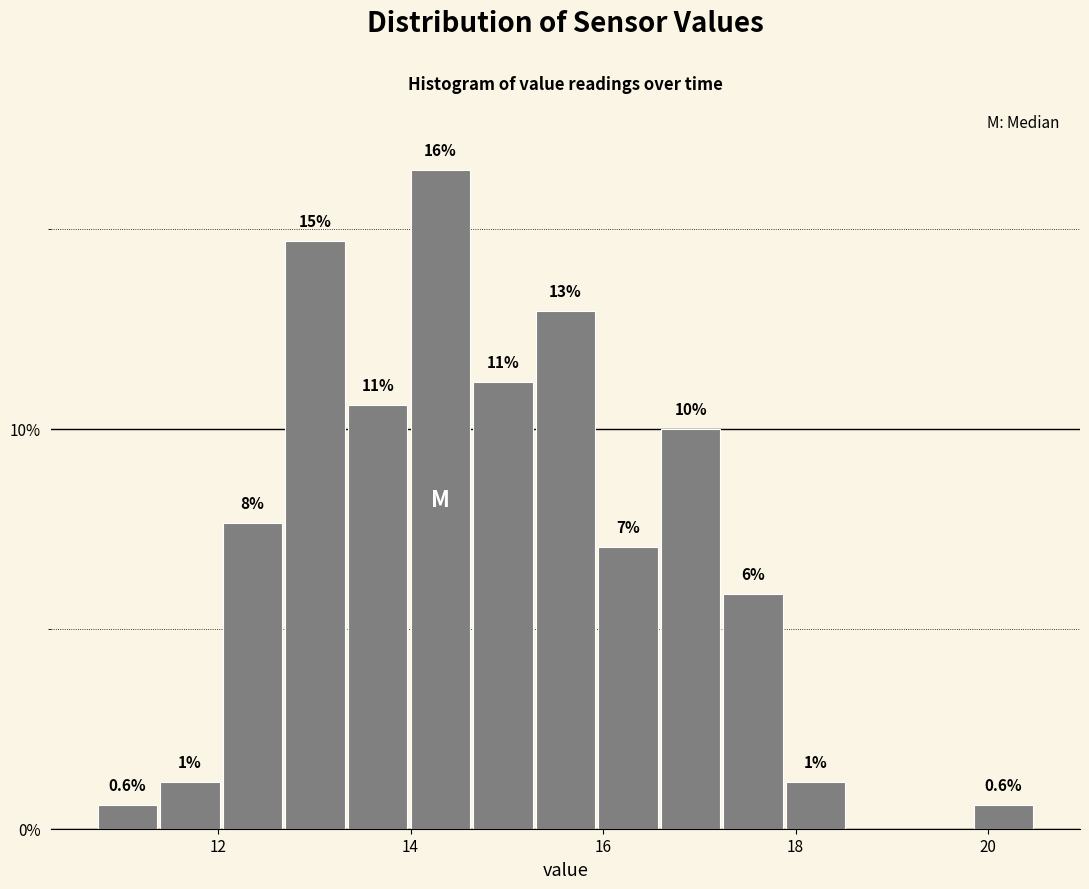

Read against the x-axis, roughly where is the centre of the tallest bar?

14.4